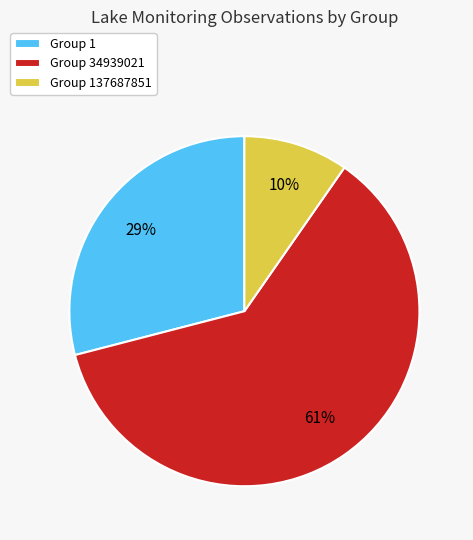

Is there a majority slice in this chart?

Yes